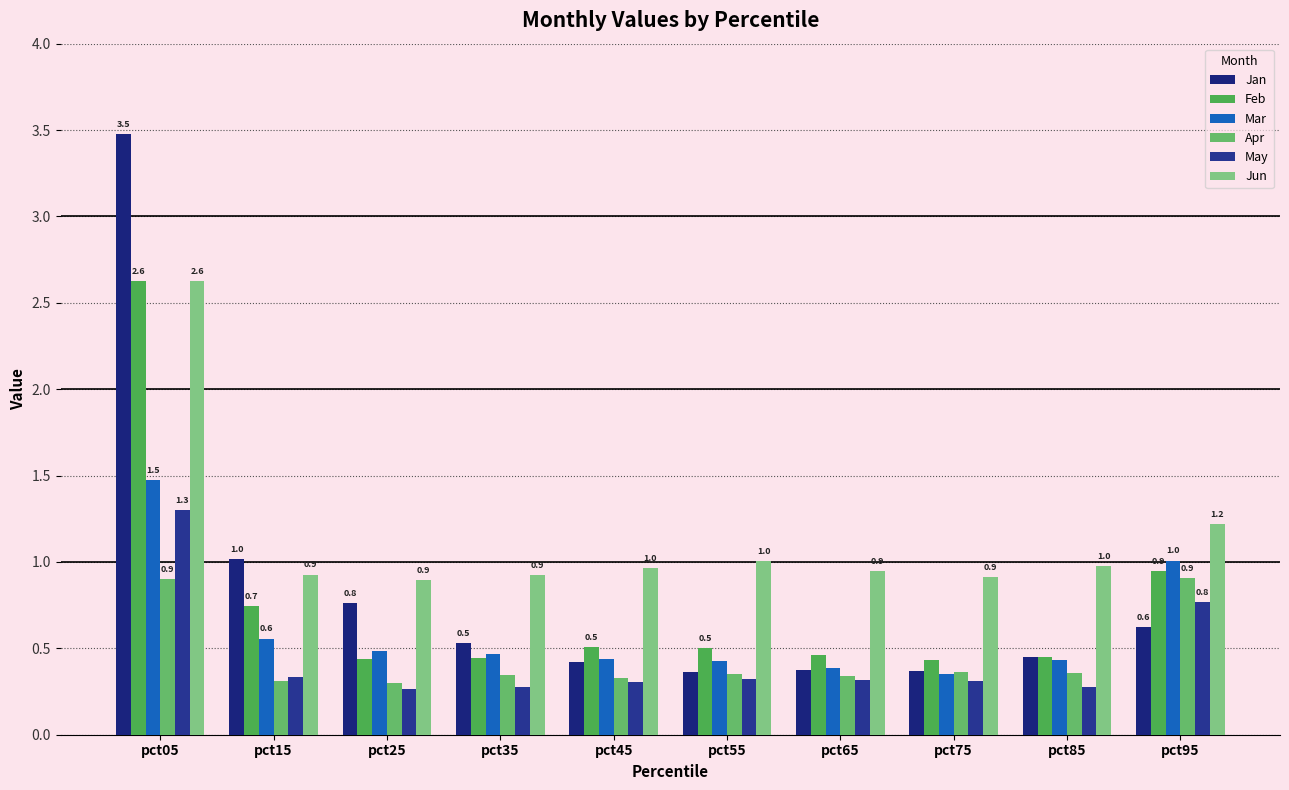

How many bars are there in each group?

6